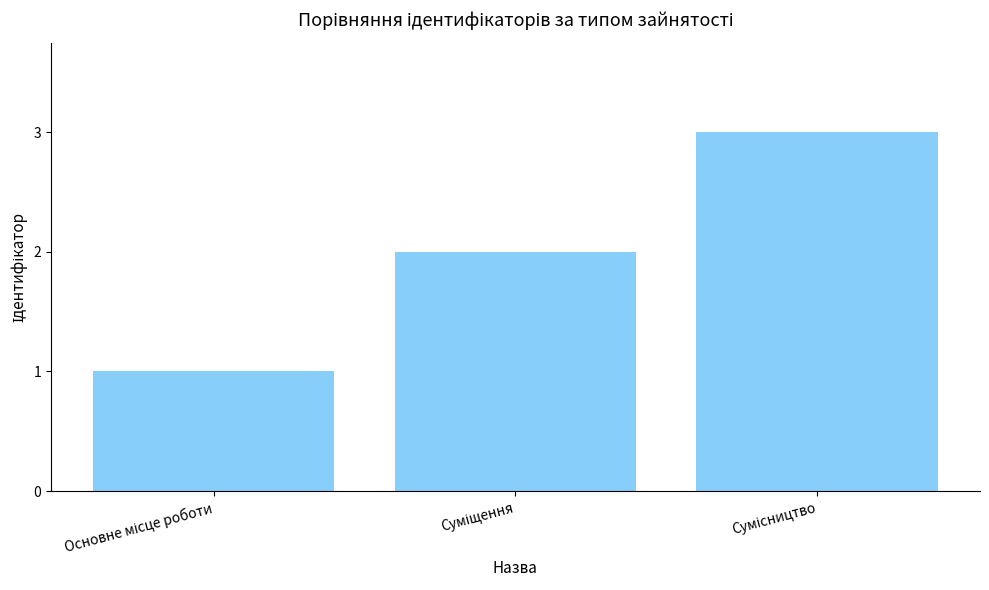

Reading left to right, what are all the values shown in this chart?

1	2	3